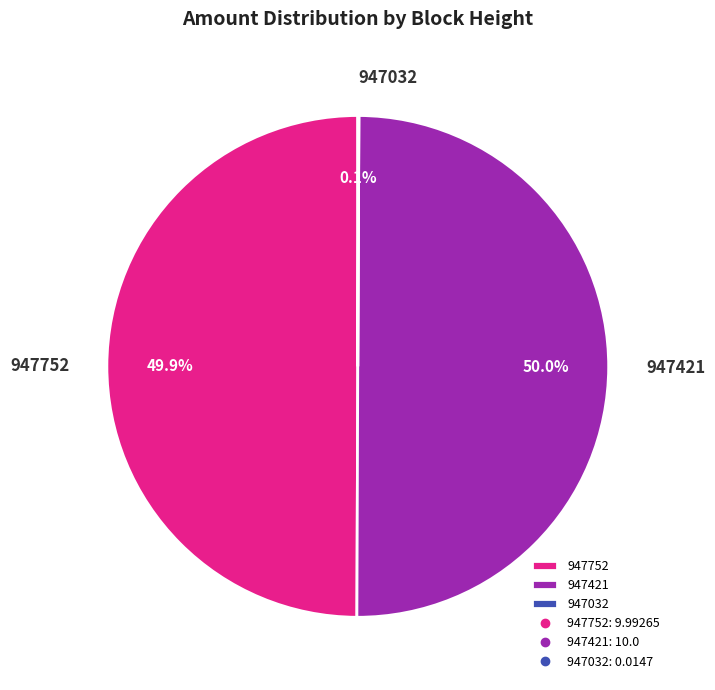

Combined, what portion of the pie is 947421 and 947752?

99.9%